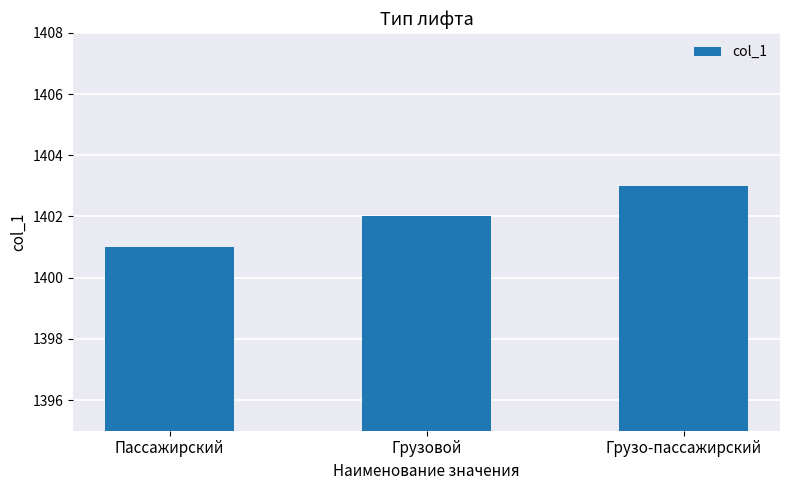

True or false: the data shows 1401 at Пассажирский.

True